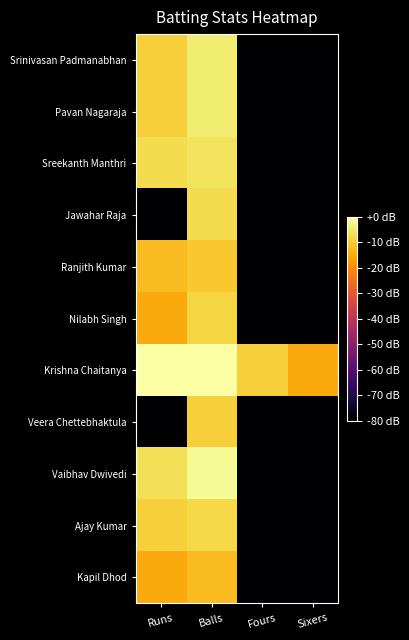

Which category has the highest value across all series?

Balls